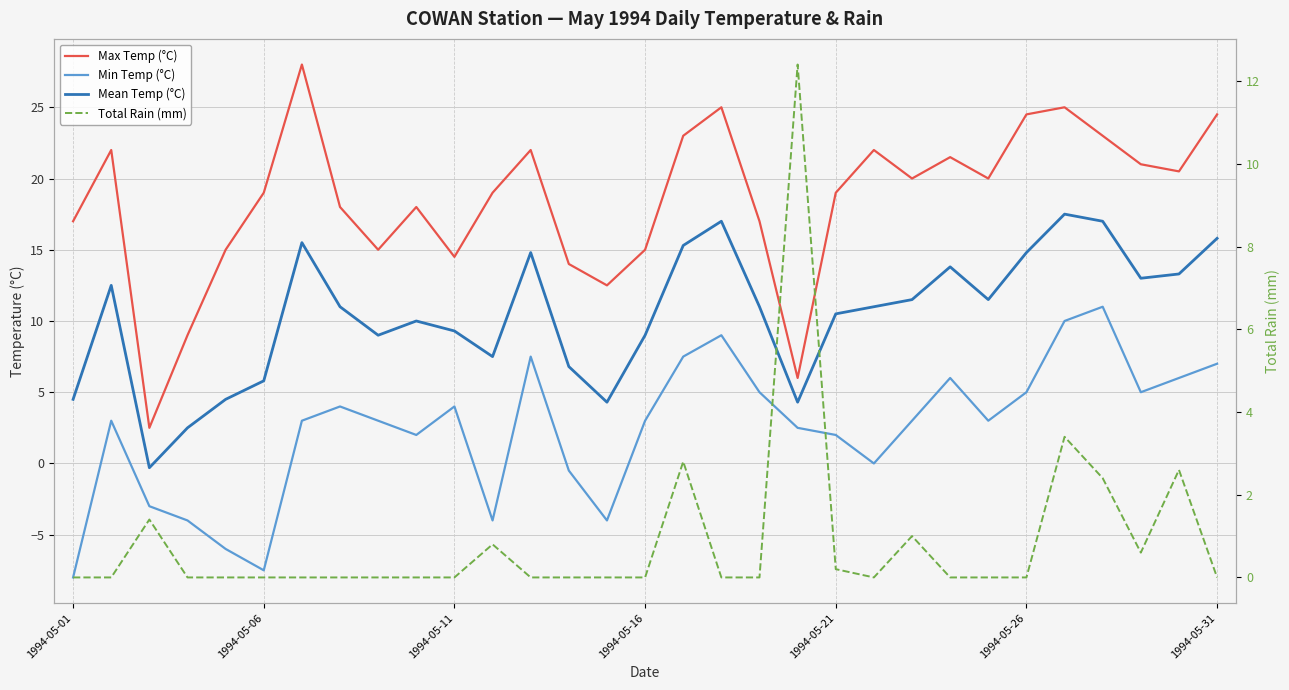

At which category does the chart reach its minimum across all series?

1994-05-01